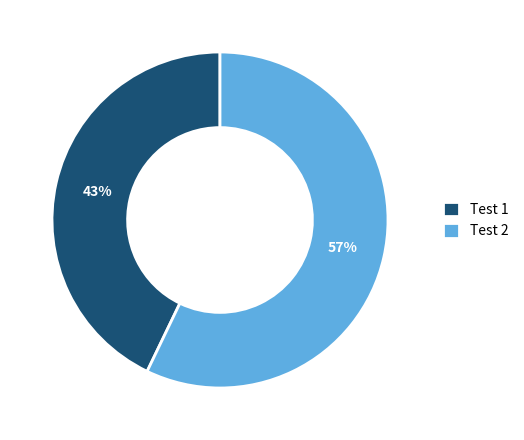

What is the ratio of the value at Test 2 to the value at Test 1?

1.3